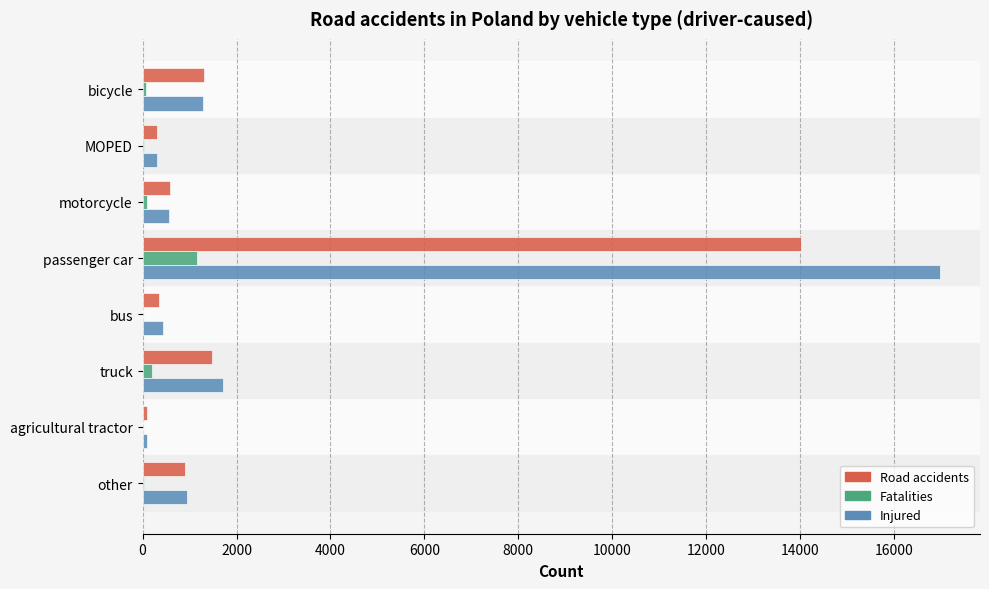

Which series changed the most between passenger car and bus?

Injured